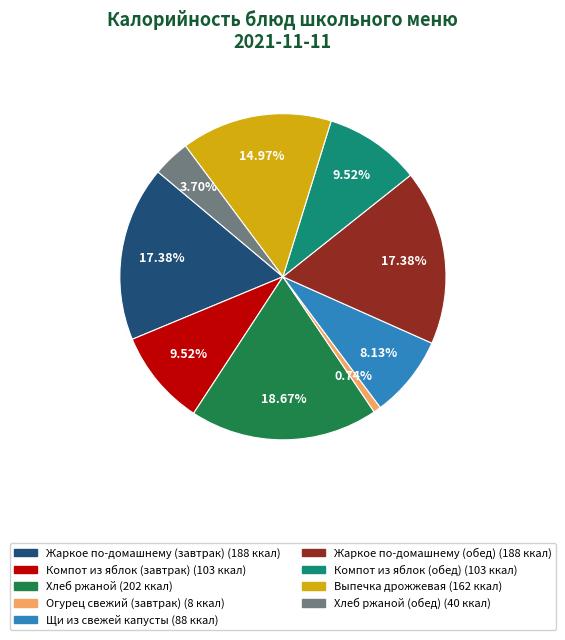

Is there a majority slice in this chart?

No